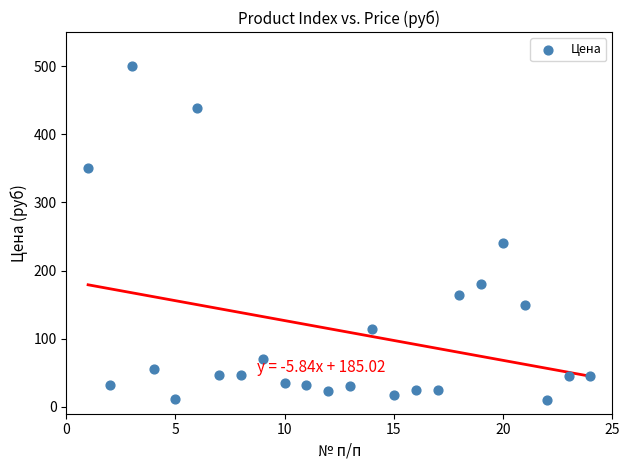

What is the range of X values (max minus min)?

23.0